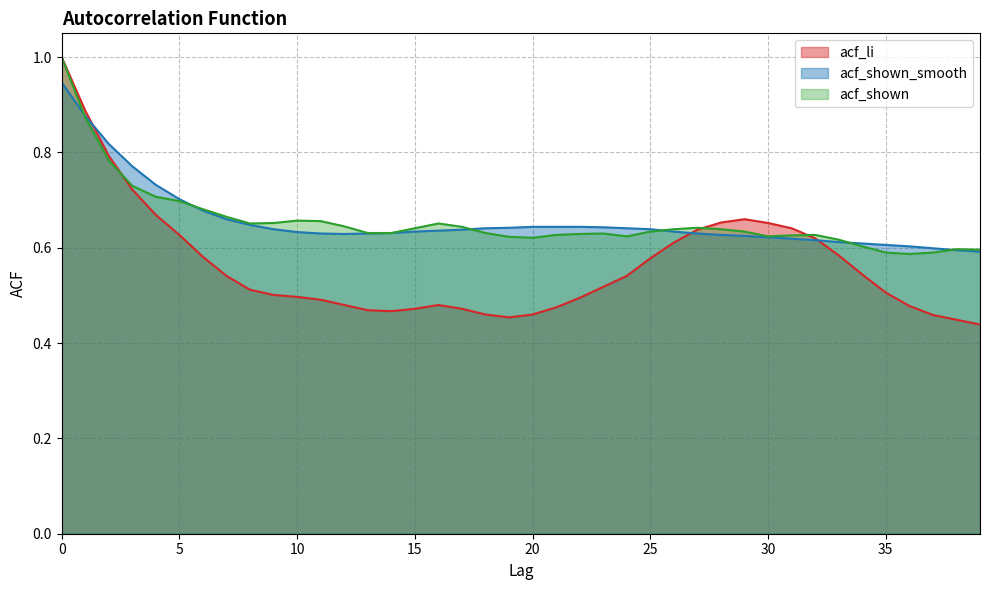

True or false: acf_shown_smooth has more than 0 points higher than both neighbors.

False